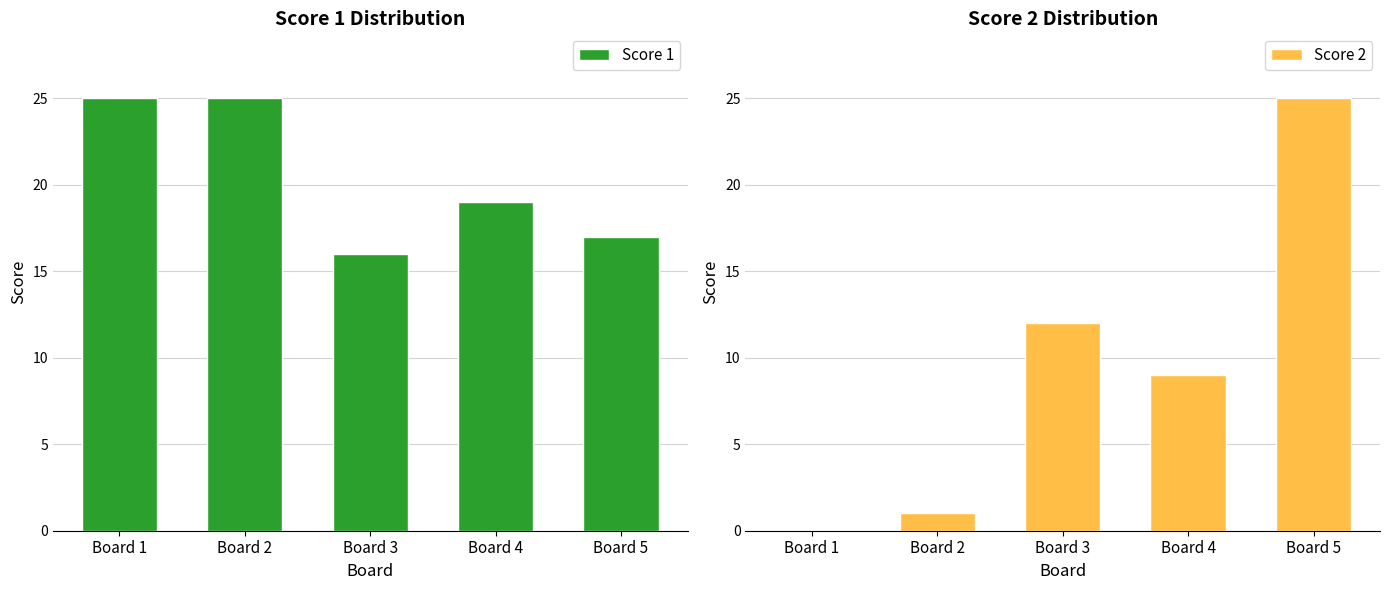

What is the difference between the Score 2 values at Board 2 and Board 4?

8